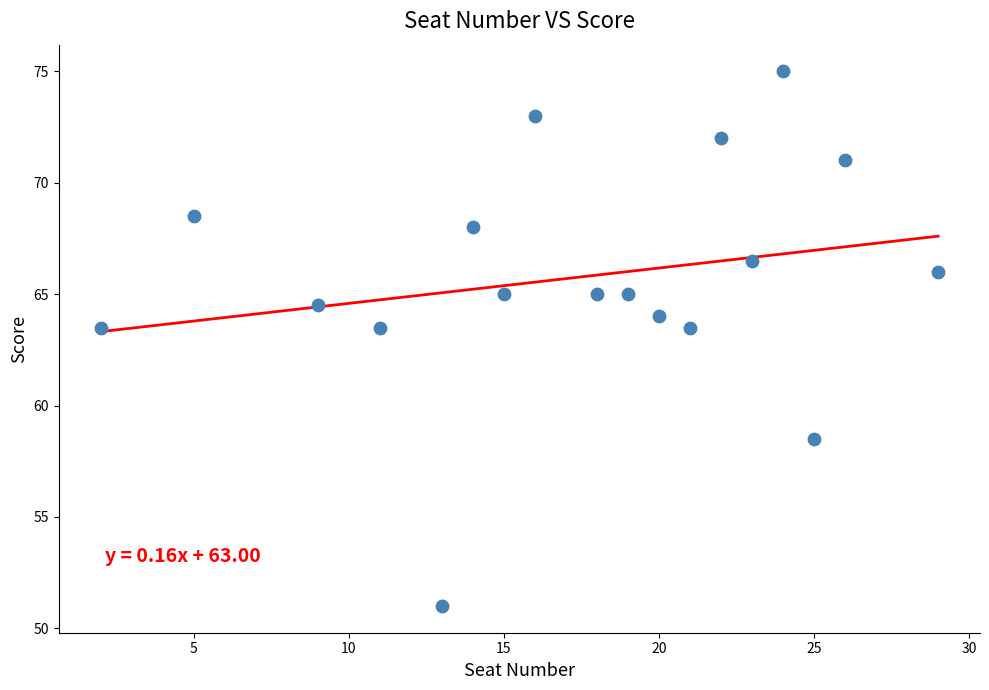

What is the range of Y values (max minus min)?

24.0